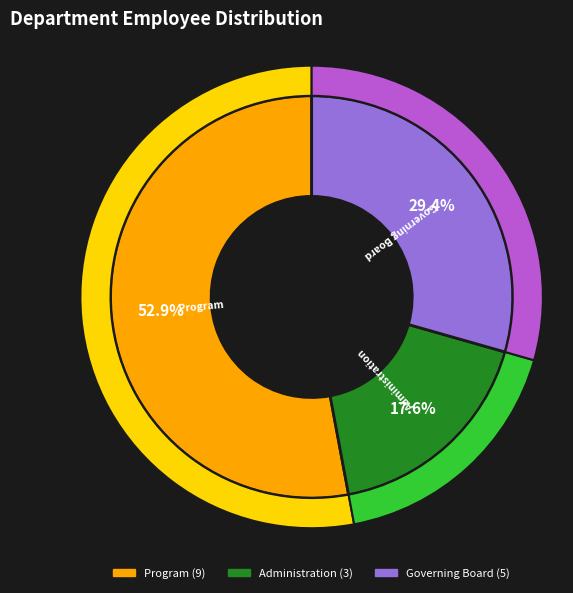

How much of the chart is everything except Program?

47.1%